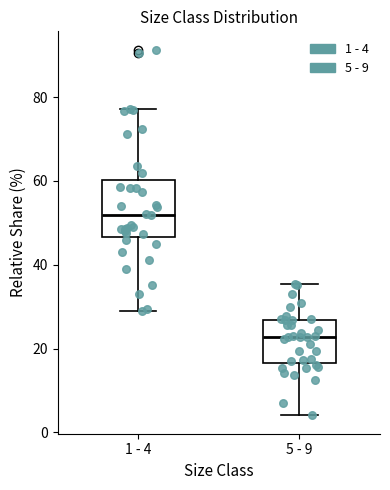

Reading left to right, transcribe this box plot: for each box, give where its median line is, the range the box spans, and where its two whiskers end, as read against the y-axis. The values are not printed on the chart, so give them approximately, as read against the axis.

1 - 4: median 52, box 46 to 60, whiskers 28 to 78
5 - 9: median 22, box 16 to 26, whiskers 4 to 36